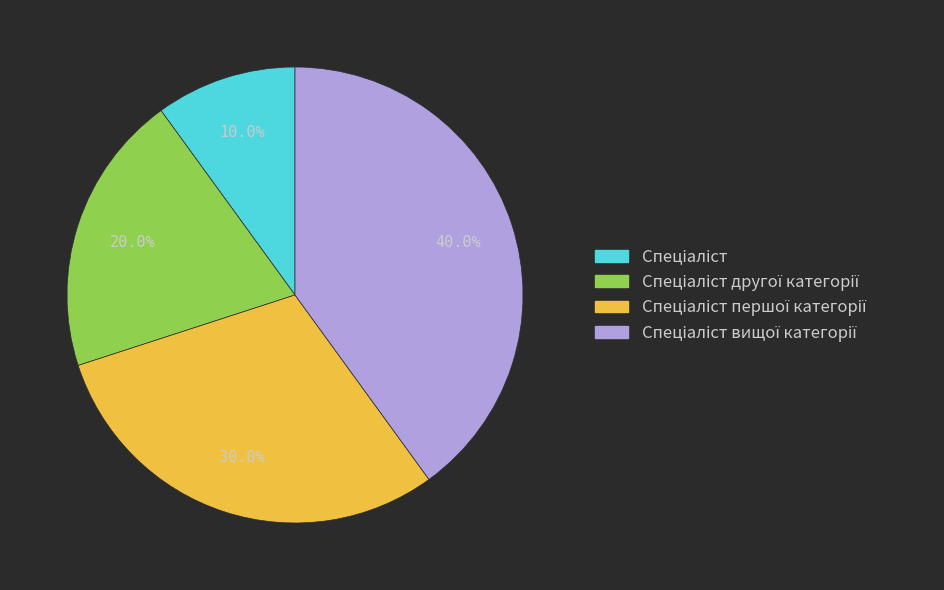

How many slices are in this pie chart?

4